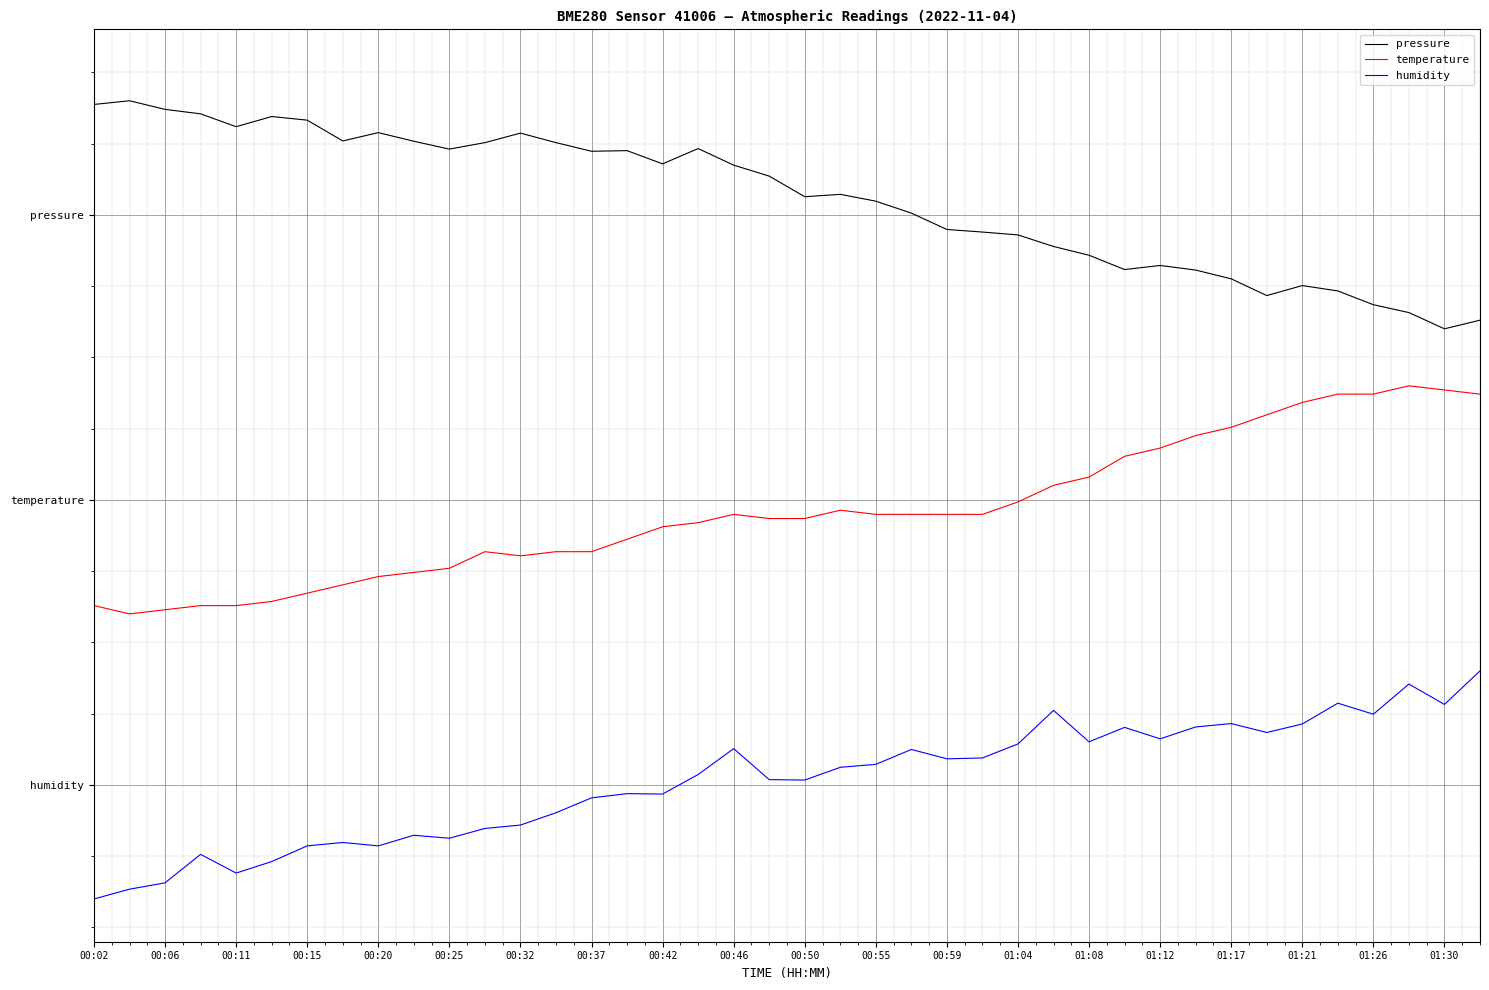

Which category has the highest value in the temperature series?

37